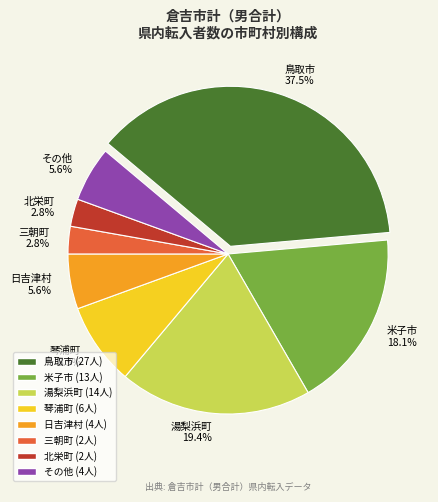

Is there a majority slice in this chart?

No